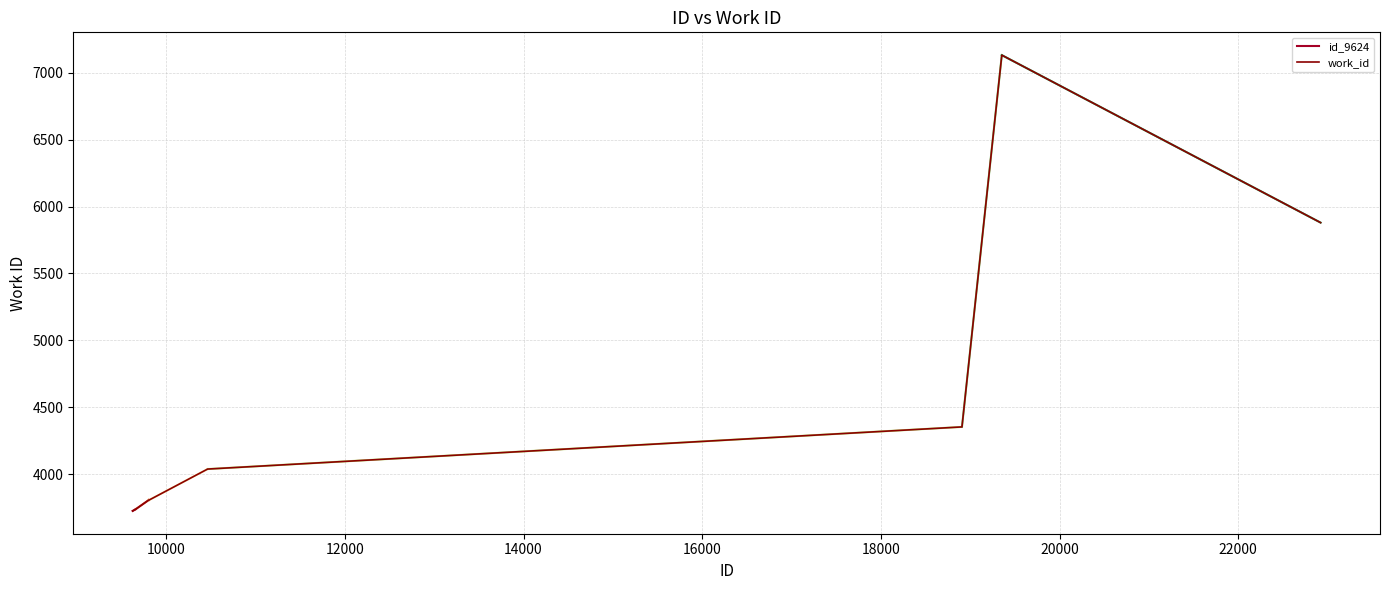

True or false: there are more than 0 points higher than both neighbors.

True